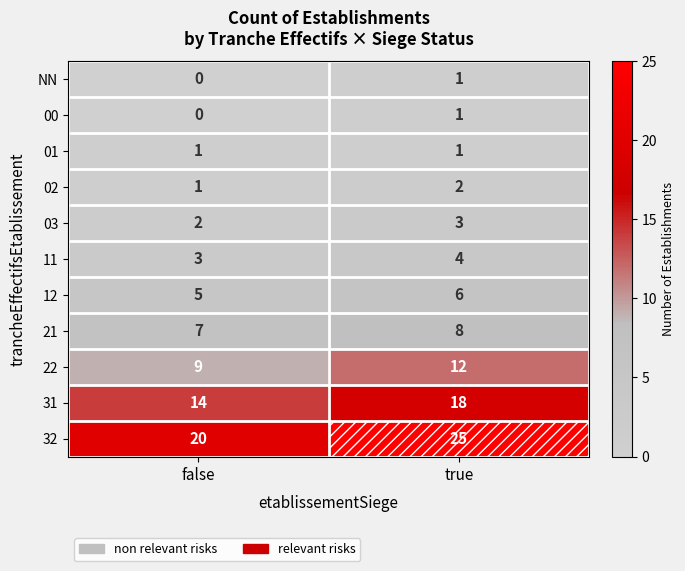

At which label is 22 closest to 10?

false